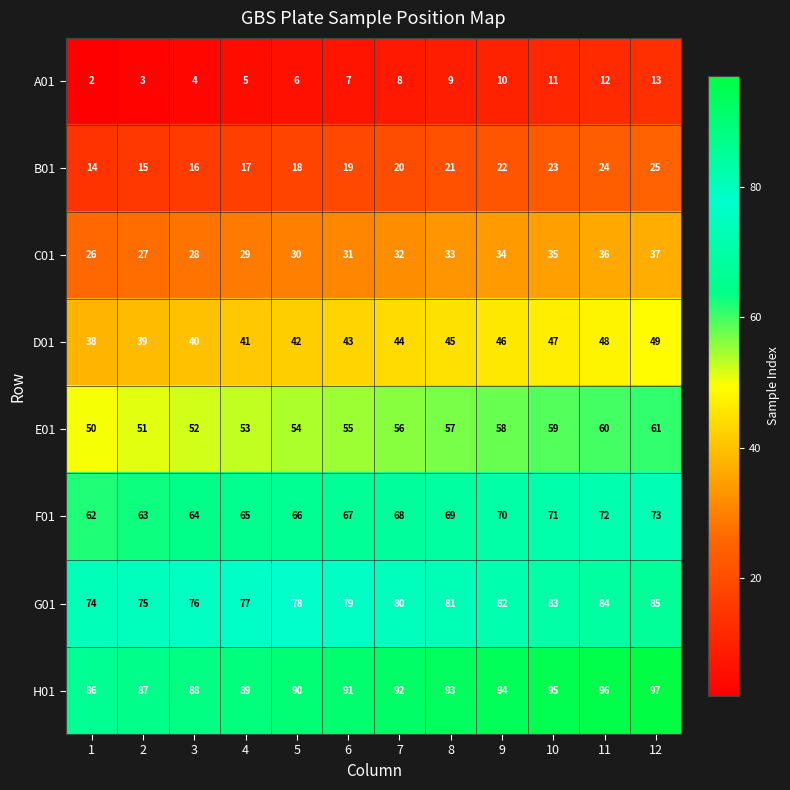

What is the sum of the A01 values at 5 and 3?

10